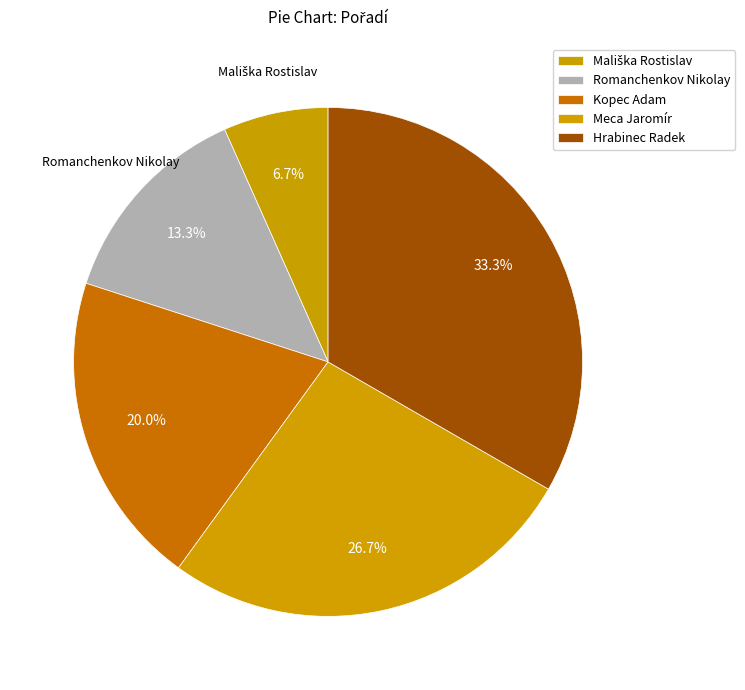

What portion of the pie excludes Hrabinec Radek?

66.7%